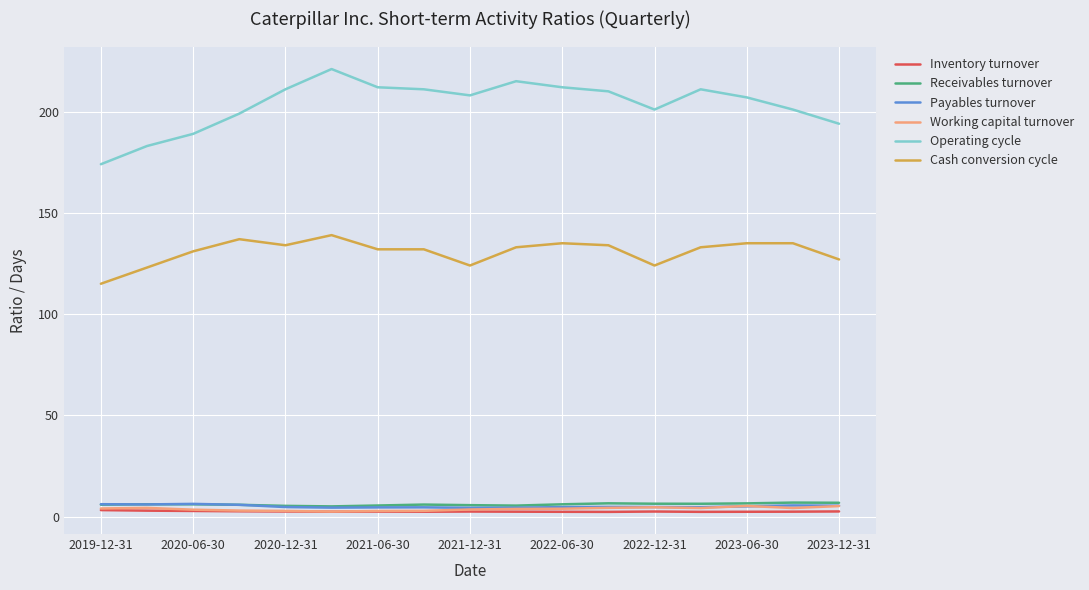

True or false: Payables turnover and Operating cycle intersect in this chart.

False